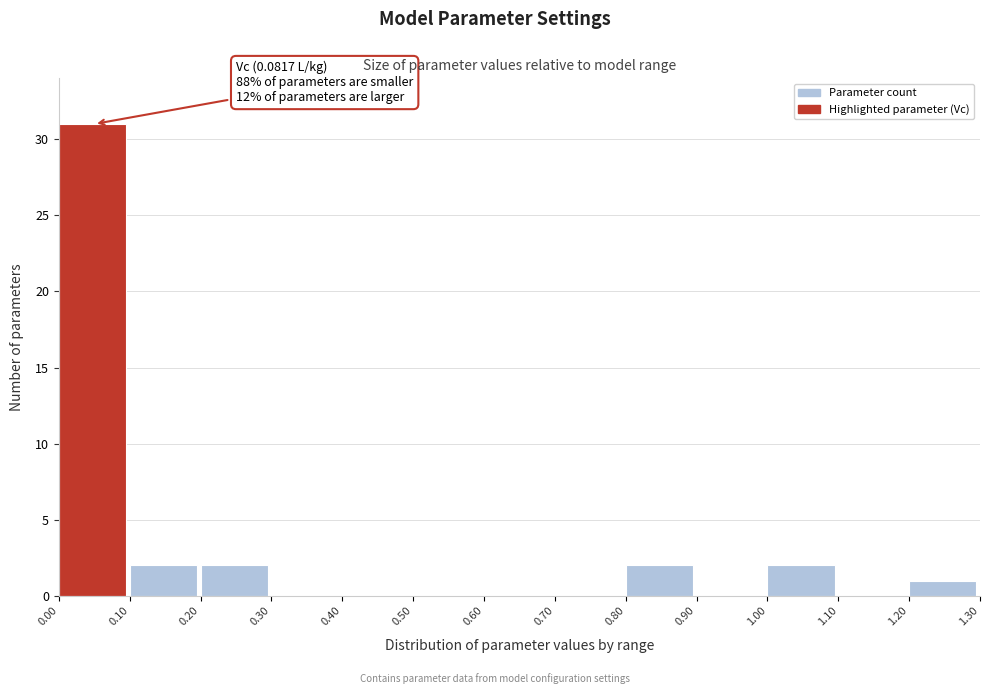

Over which range of the x-axis is the bar tallest?

0.00 to 0.10